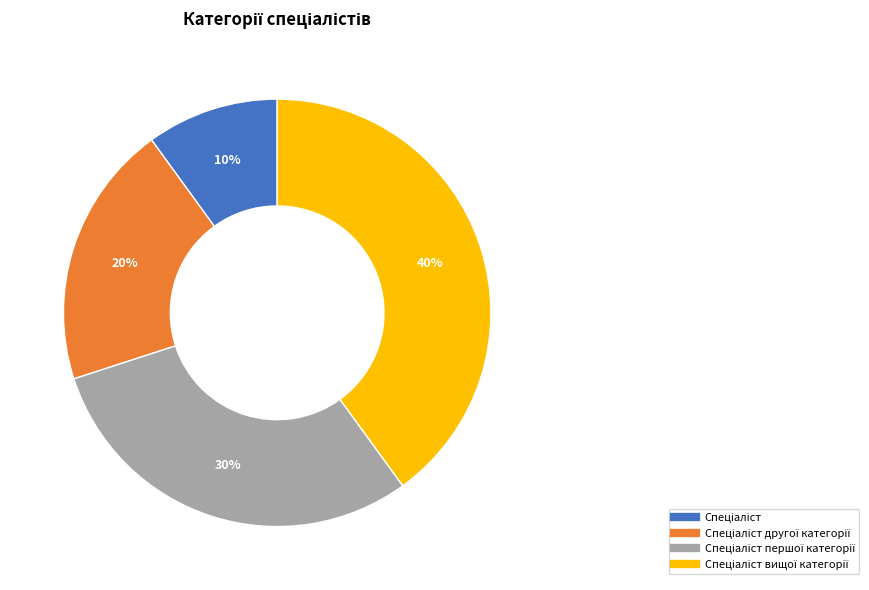

To the nearest percent, what is the difference between the largest and smallest slice percentages?

30%